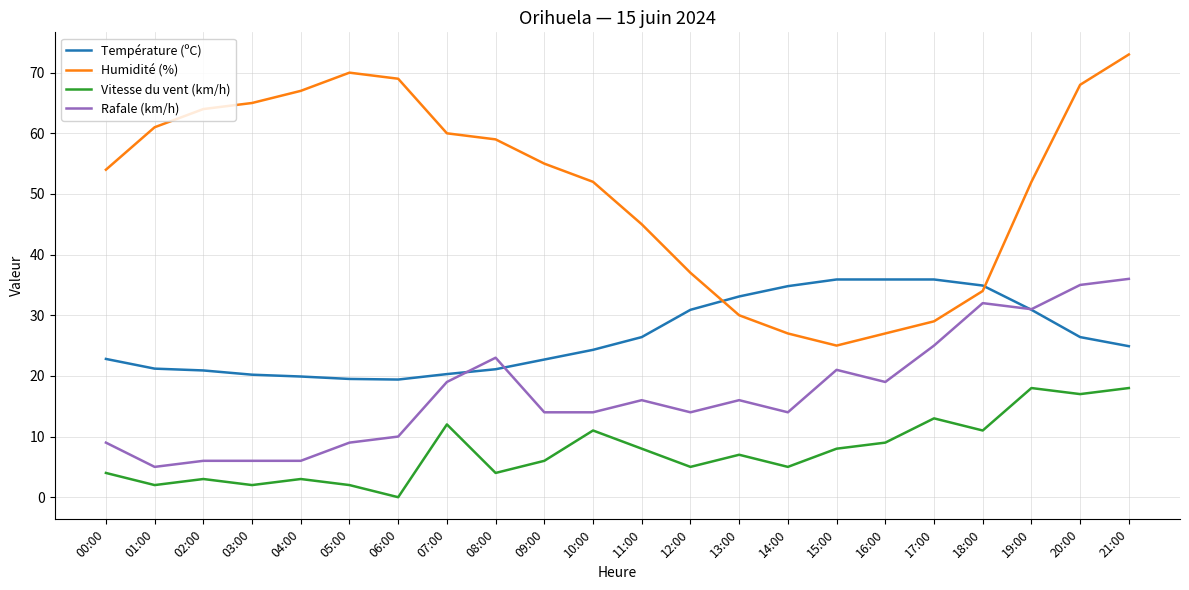

At 05:00, list the series in order from largest to smallest.

Humidité (%), Température (ºC), Rafale (km/h), Vitesse du vent (km/h)